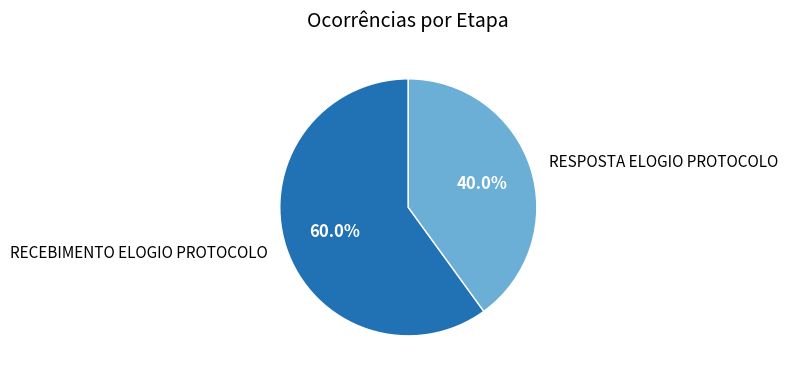

Which slice is the smallest?

RESPOSTA ELOGIO PROTOCOLO